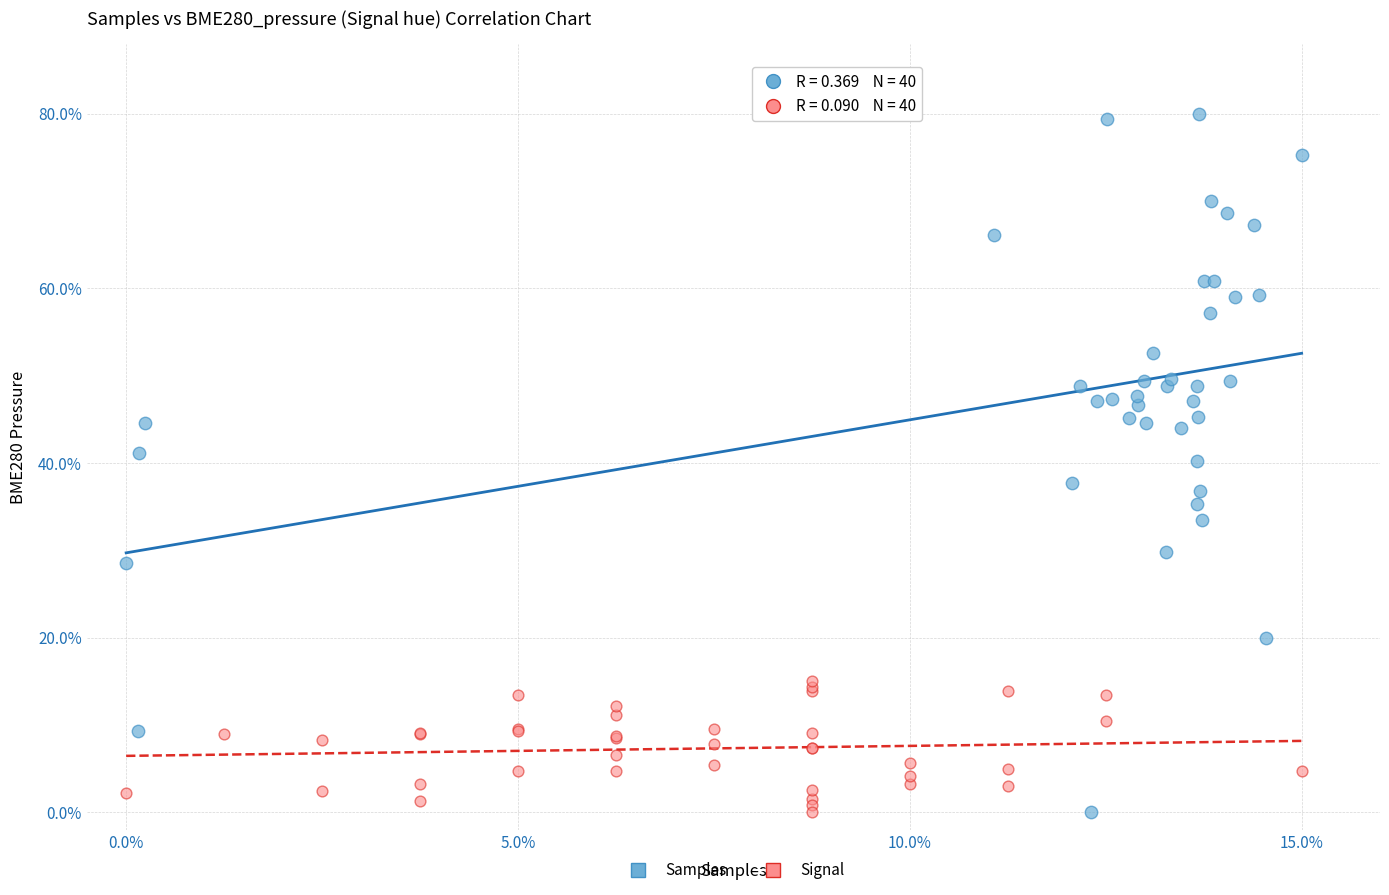

Which series contains the highest Y value?

Samples